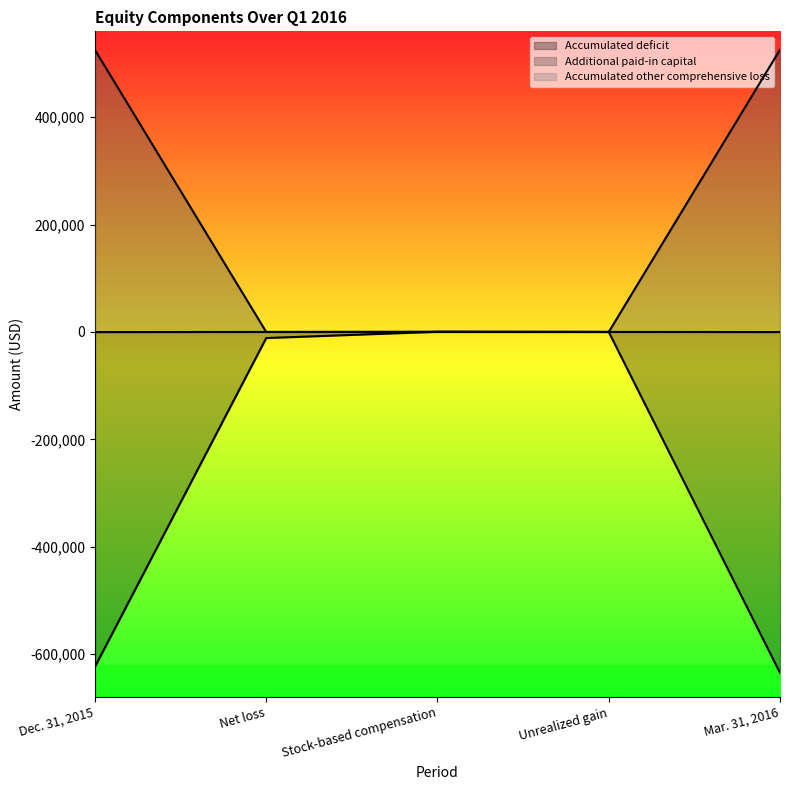

Between Net loss and Unrealized gain, which is larger?

Unrealized gain